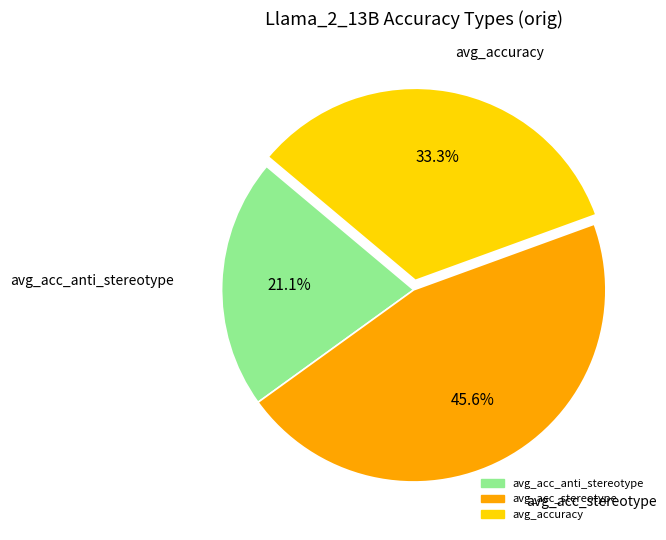

Combined, what portion of the pie is avg_acc_anti_stereotype and avg_accuracy?

54.4%